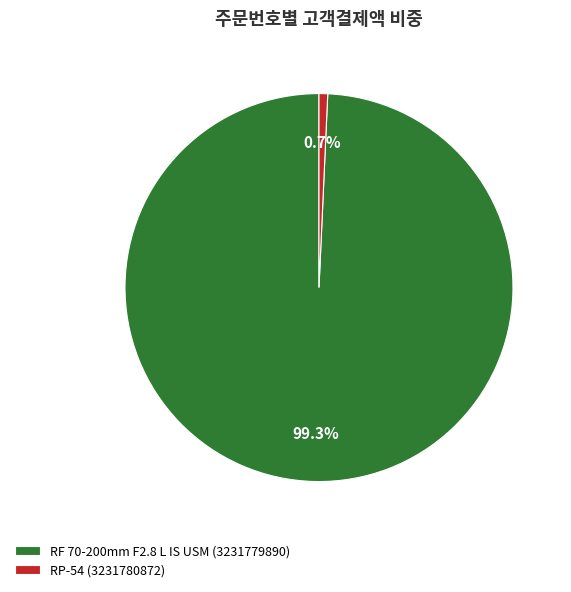

Which has a higher value, RP-54 (3231780872) or RF 70-200mm F2.8 L IS USM (3231779890)?

RF 70-200mm F2.8 L IS USM (3231779890)